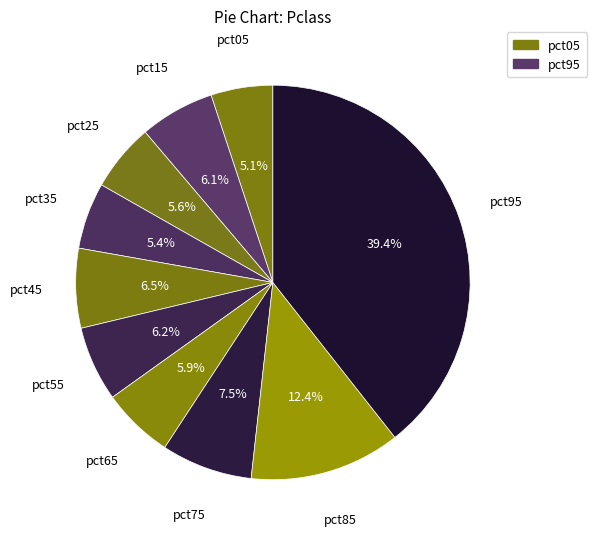

How much of the chart is everything except pct45?

93.5%